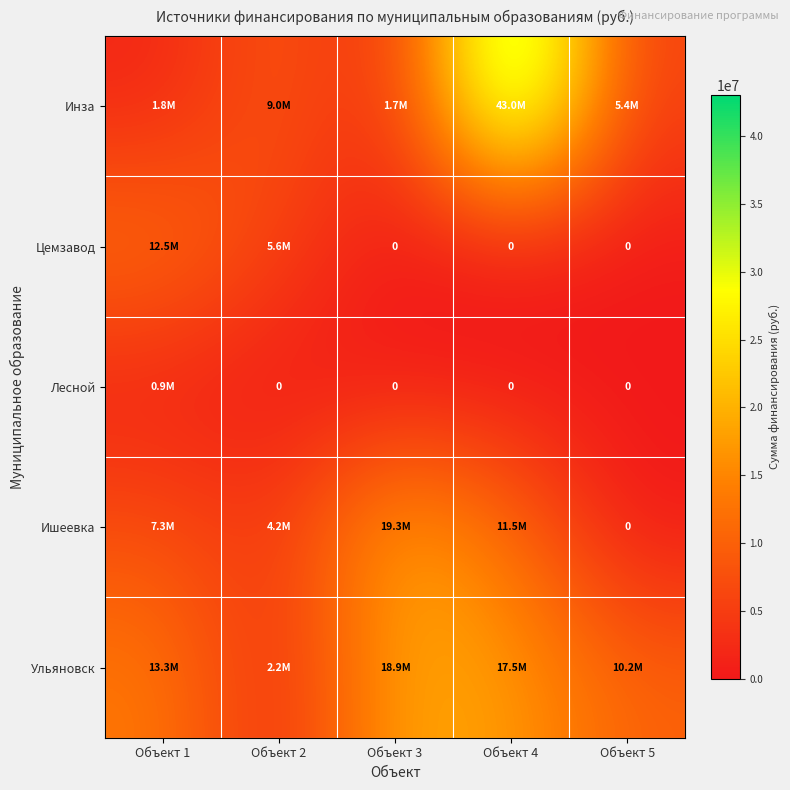

At which category does the chart reach its peak across all series?

Объект 4